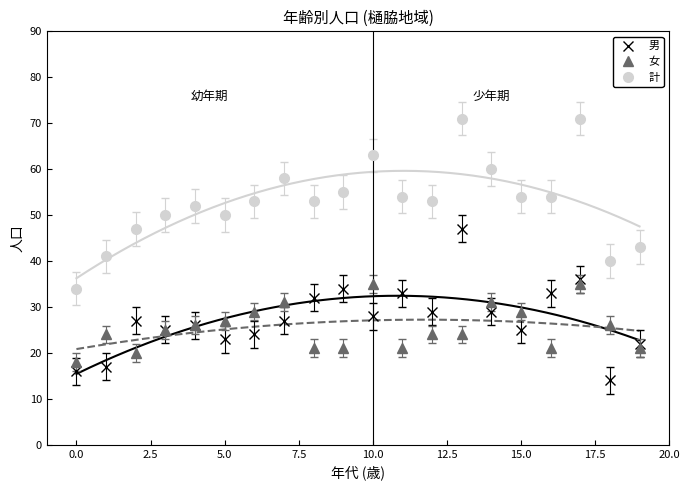

True or false: 計 and 女 cross at least once.

False